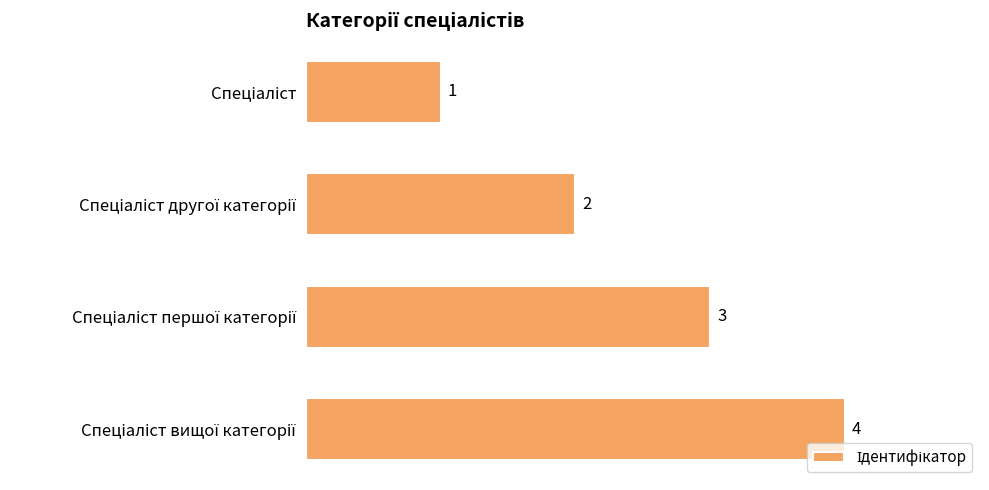

What is the difference between the maximum and minimum values?

3